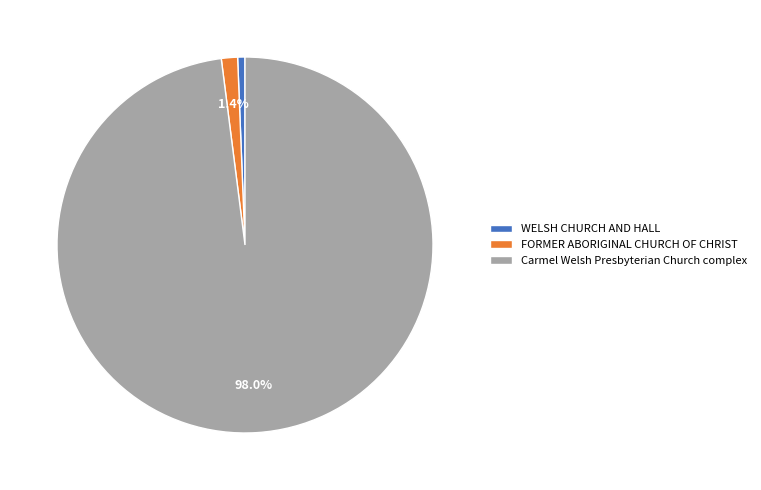

How many slices are in this pie chart?

3